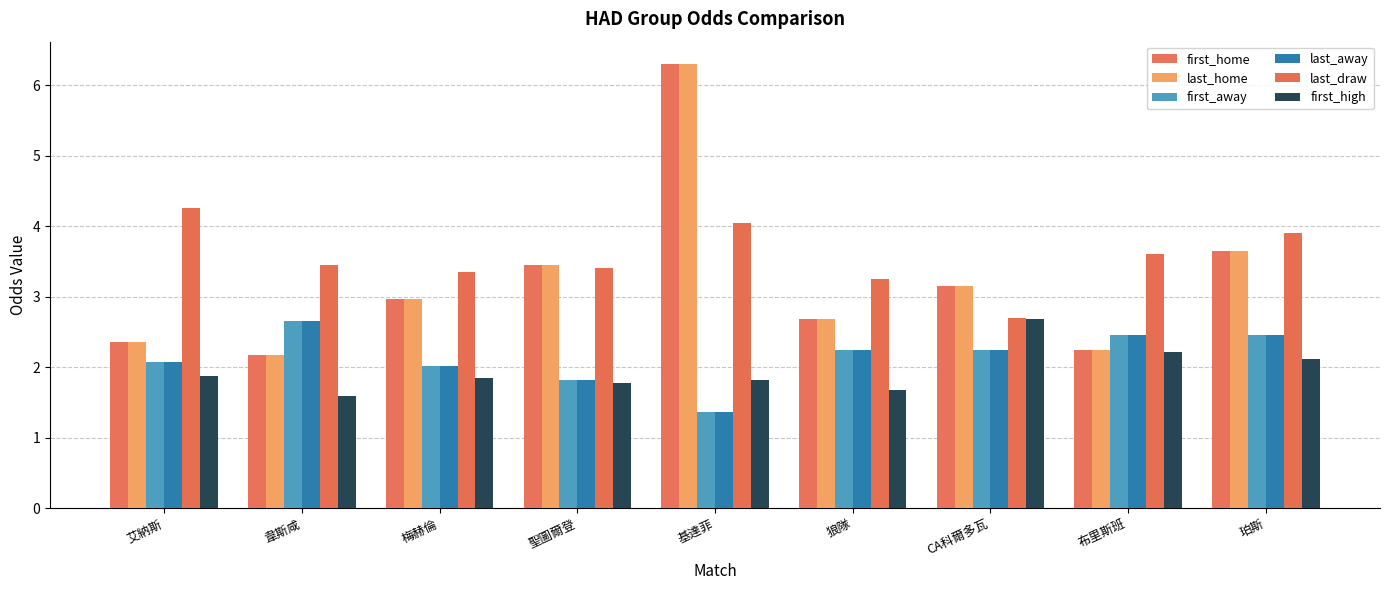

What is the label of the 5th bar from the right?

基達菲